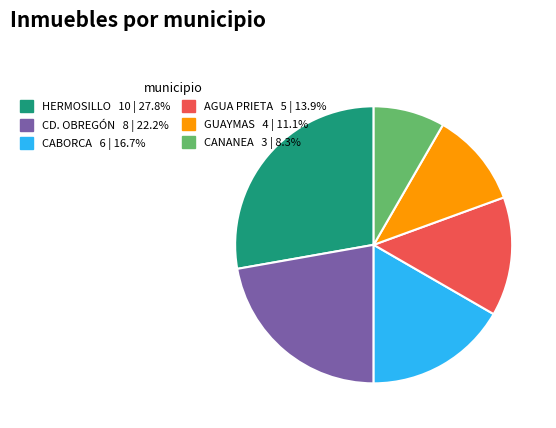

Is it true that HERMOSILLO is 28% of the pie?

True